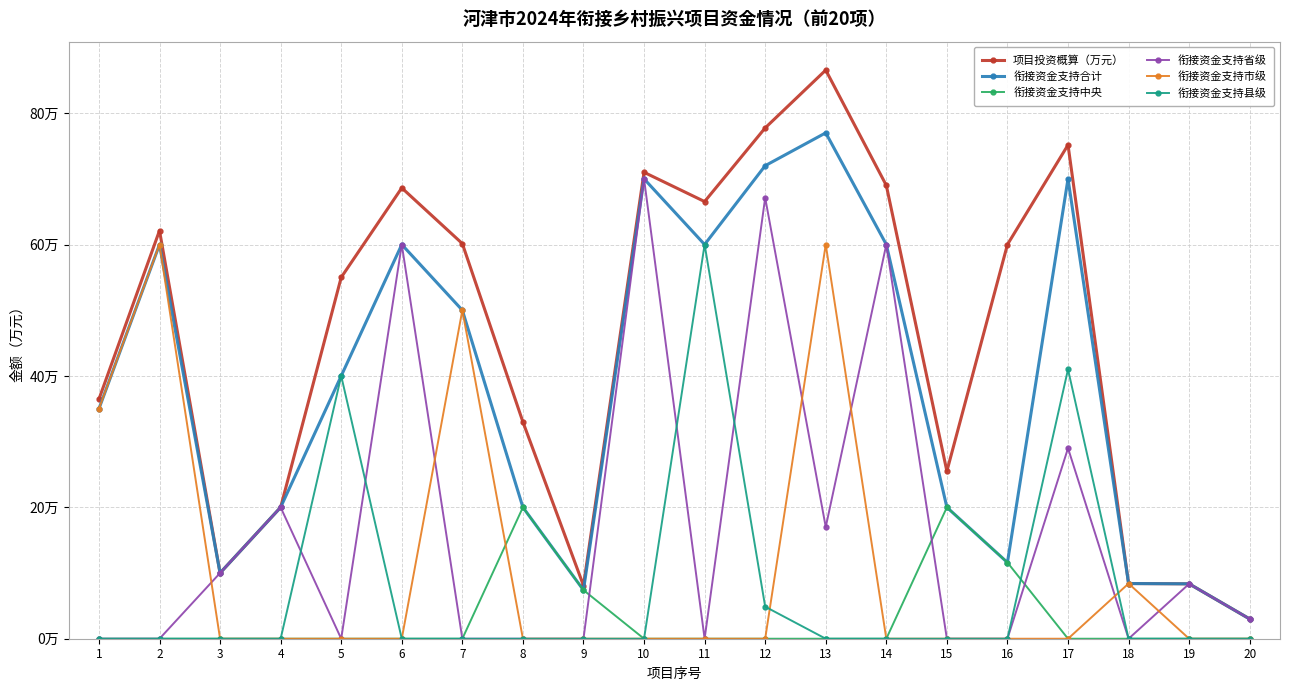

At how many categories does at least one series exceed 85?

1